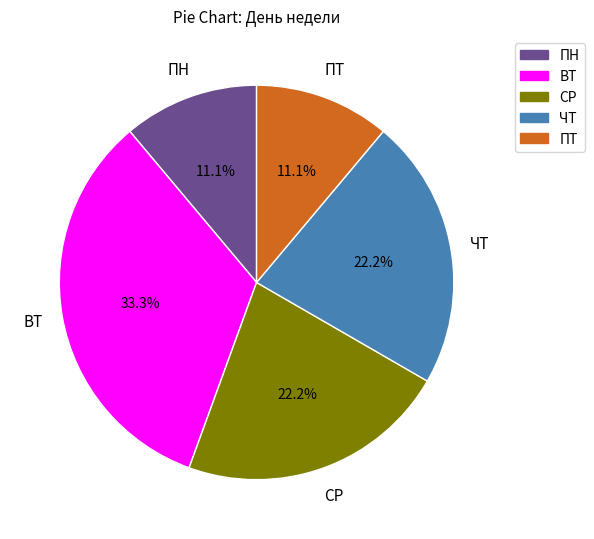

Approximately how many times larger is the value at ВТ compared to СР?

1.5